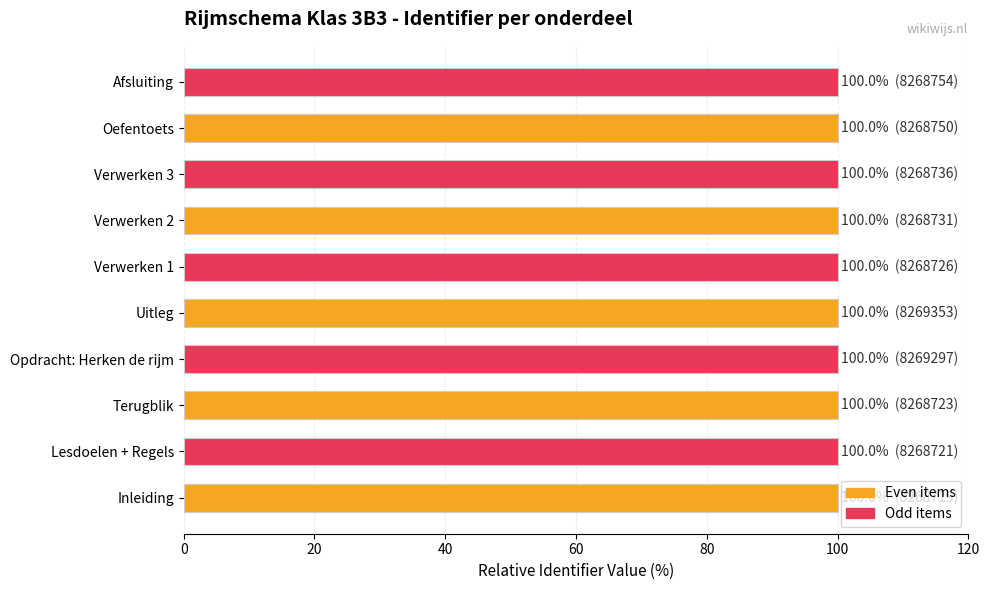

What is the approximate value at Lesdoelen + Regels?

100.0